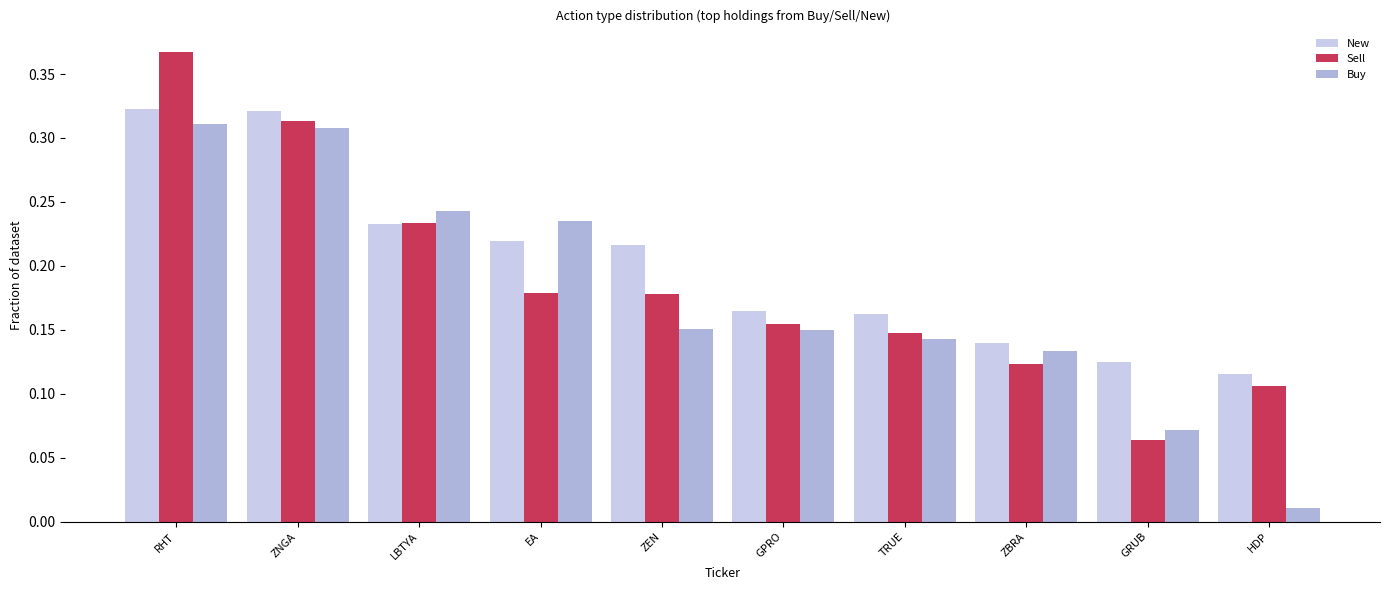

How many groups of bars are there?

10